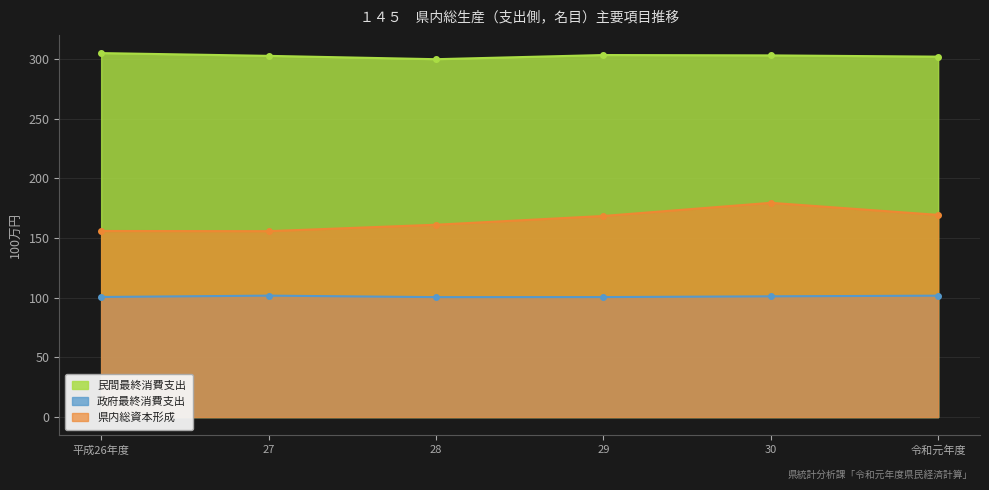

How many interior local peaks does the 県内総資本形成 series have?

1